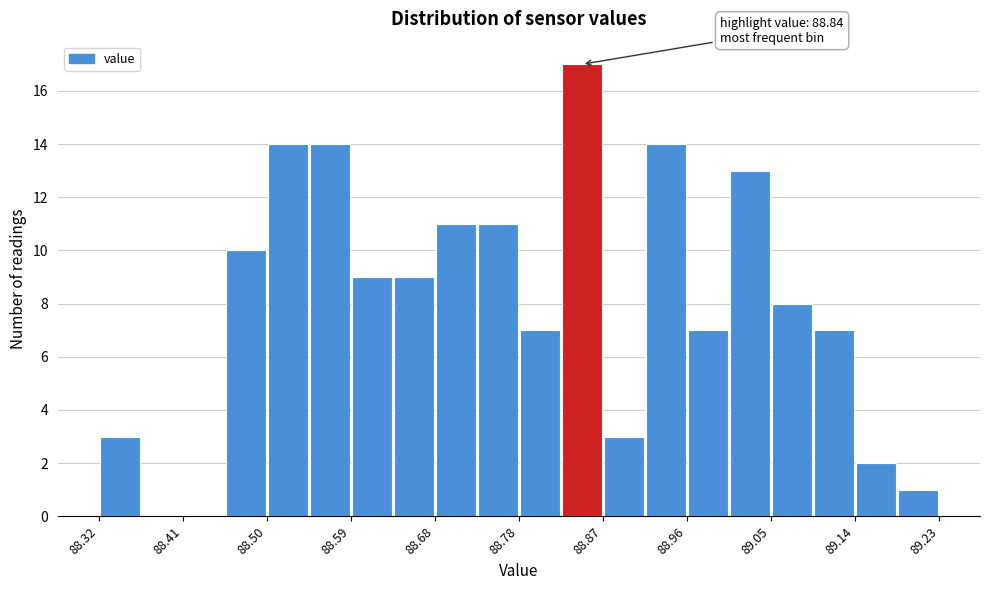

Over which range of the x-axis is the bar tallest?

88.82 to 88.87